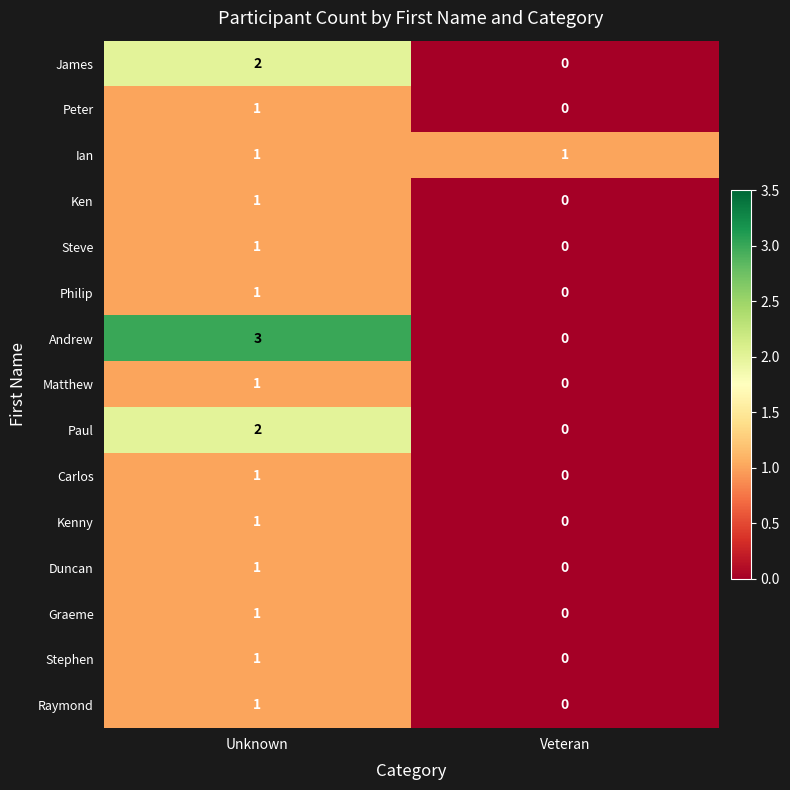

Reading left to right, transcribe all the data shown in this chart.

James: 2	0
Peter: 1	0
Ian: 1	1
Ken: 1	0
Steve: 1	0
Philip: 1	0
Andrew: 3	0
Matthew: 1	0
Paul: 2	0
Carlos: 1	0
Kenny: 1	0
Duncan: 1	0
Graeme: 1	0
Stephen: 1	0
Raymond: 1	0